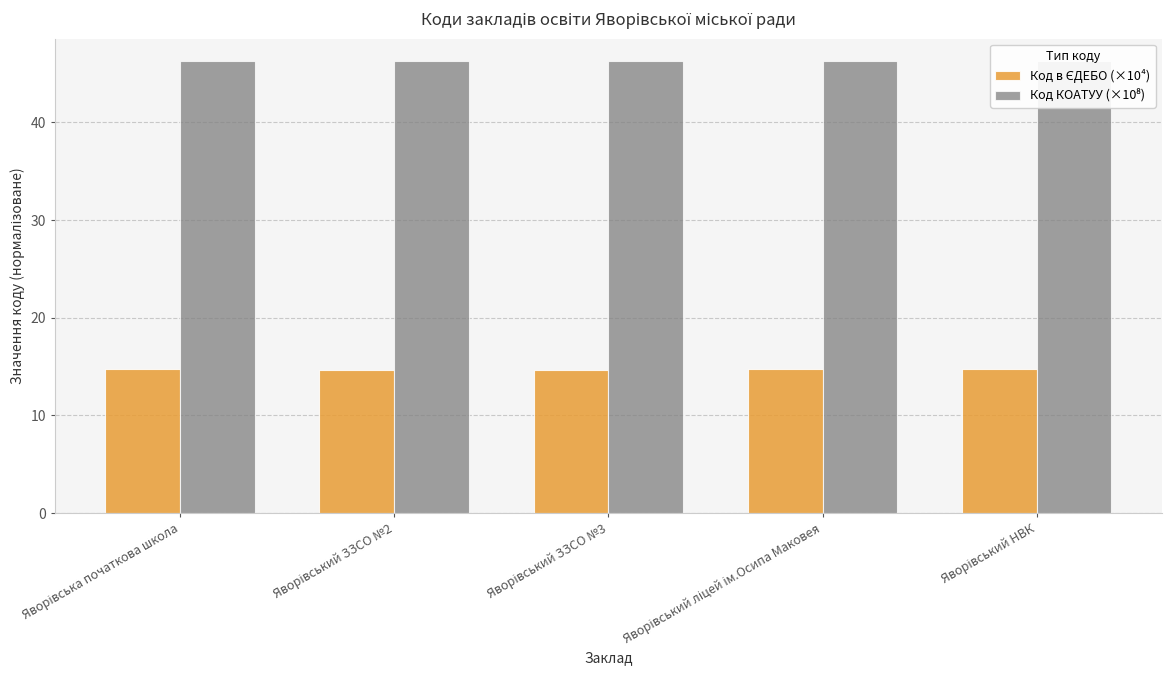

What is the difference between the Код в ЄДЕБО (×10⁴) values at Яворівський НВК and Яворівський ЗЗСО №3?

0.1